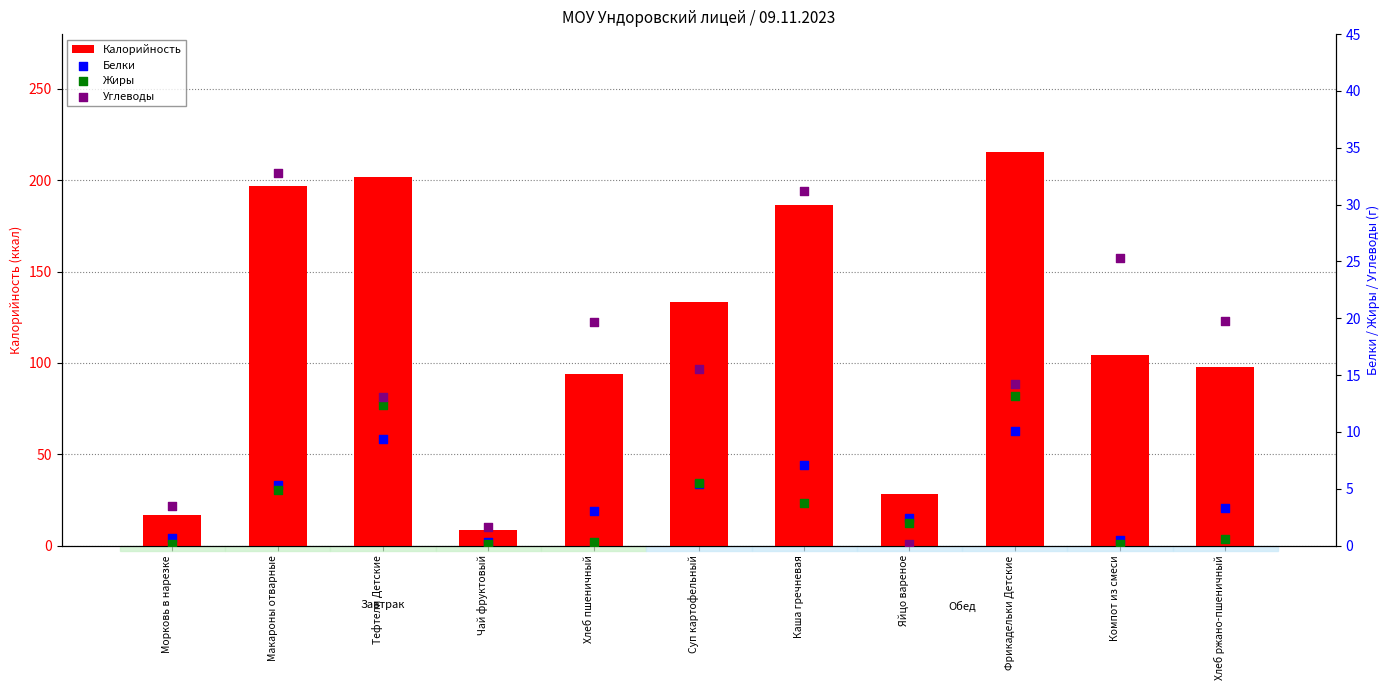

What are all the series names shown in the legend?

Калорийность, Белки, Жиры, Углеводы